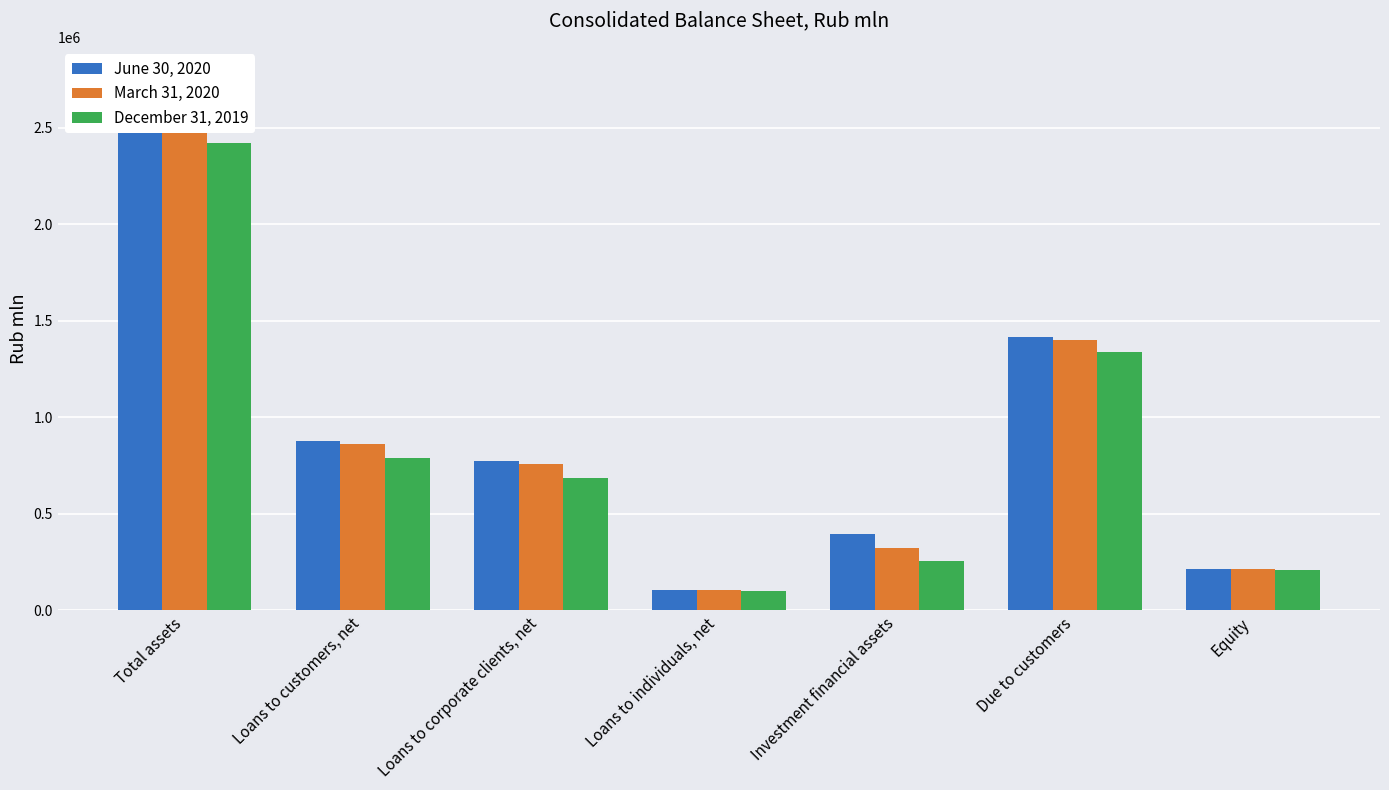

Rank the categories by December 31, 2019 value from highest to lowest.

Total assets, Due to customers, Loans to customers, net, Loans to corporate clients, net, Investment financial assets, Equity, Loans to individuals, net